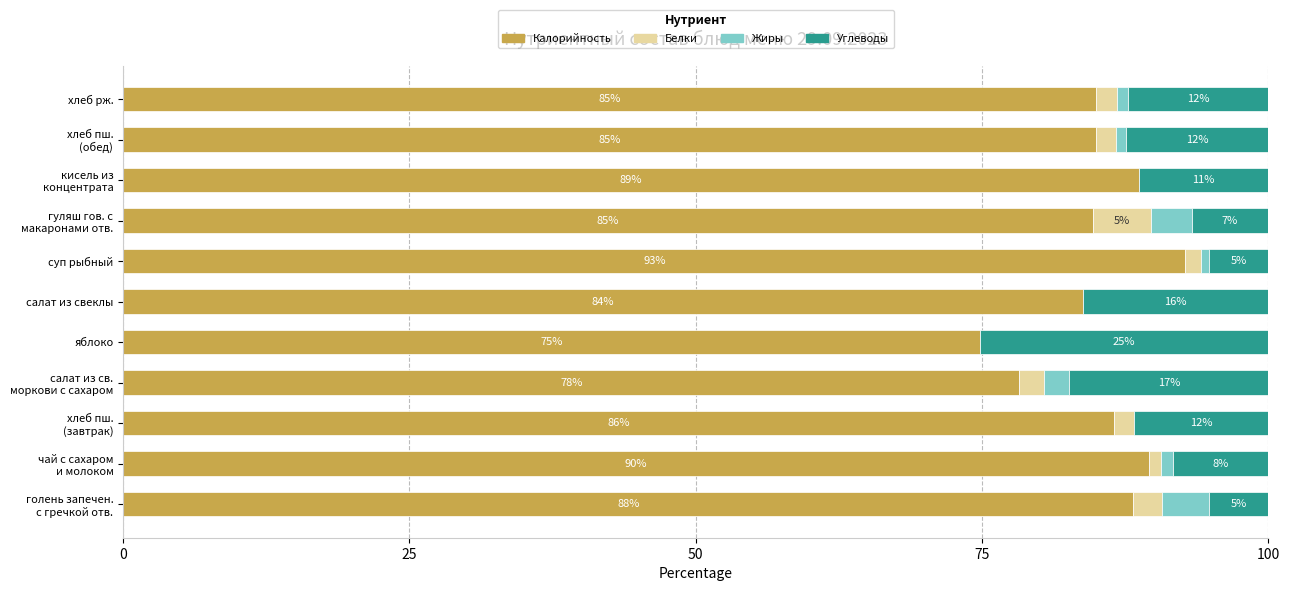

Which series has the largest total across all categories?

Калорийность